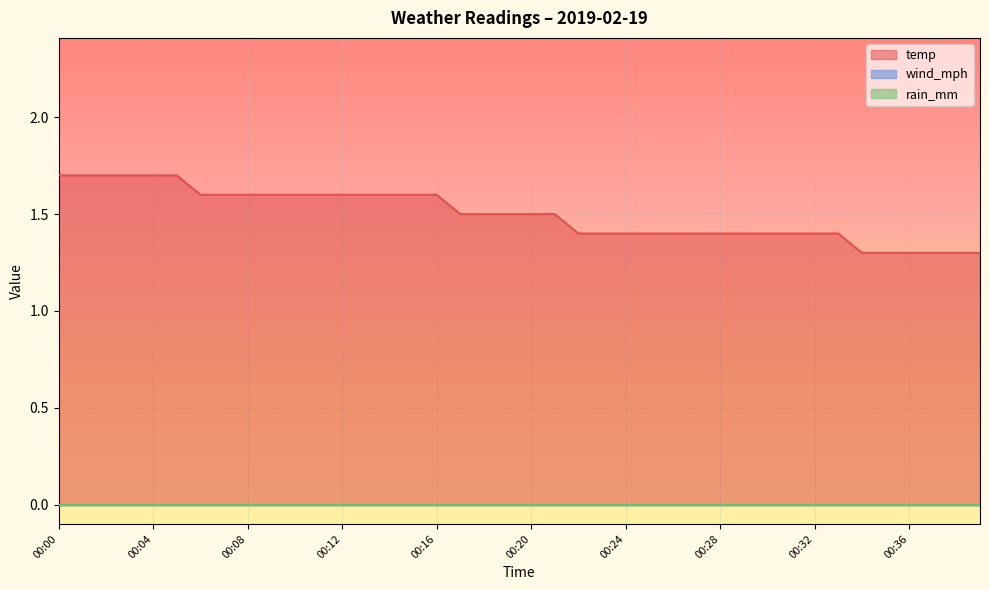

Reading left to right, transcribe all the data shown in this chart.

temp: 1.7	1.7	1.7	1.7	1.7	1.7	1.6	1.6	1.6	1.6	1.6	1.6	1.6	1.6	1.6	1.6	1.6	1.5	1.5	1.5	1.5	1.5	1.4	1.4	1.4	1.4	1.4	1.4	1.4	1.4	1.4	1.4	1.4	1.4	1.3	1.3	1.3	1.3	1.3	1.3
wind_mph: 0.0	0.0	0.0	0.0	0.0	0.0	0.0	0.0	0.0	0.0	0.0	0.0	0.0	0.0	0.0	0.0	0.0	0.0	0.0	0.0	0.0	0.0	0.0	0.0	0.0	0.0	0.0	0.0	0.0	0.0	0.0	0.0	0.0	0.0	0.0	0.0	0.0	0.0	0.0	0.0
rain_mm: 0.0	0.0	0.0	0.0	0.0	0.0	0.0	0.0	0.0	0.0	0.0	0.0	0.0	0.0	0.0	0.0	0.0	0.0	0.0	0.0	0.0	0.0	0.0	0.0	0.0	0.0	0.0	0.0	0.0	0.0	0.0	0.0	0.0	0.0	0.0	0.0	0.0	0.0	0.0	0.0